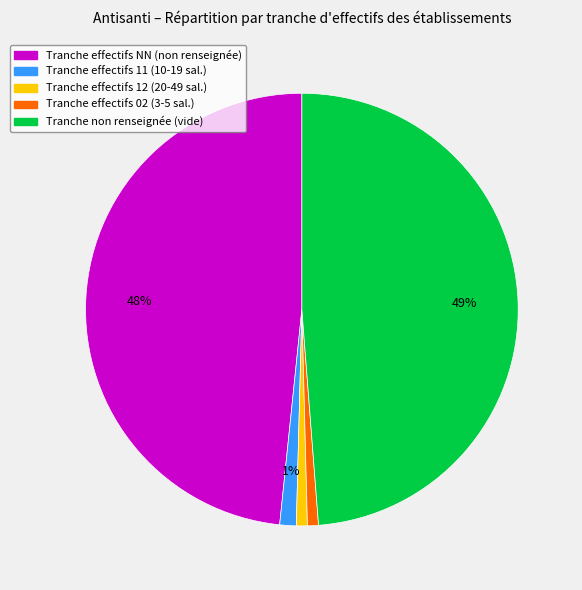

To the nearest percent, what is the difference between the largest and smallest slice percentages?

48%